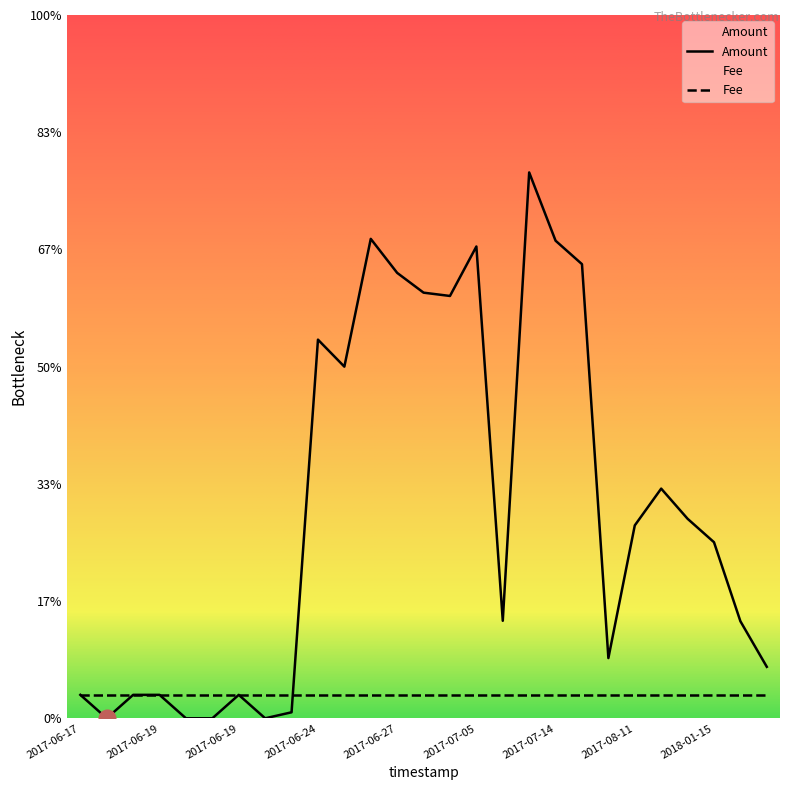

Between which two adjacent categories do Amount and Fee first intersect?

2017-06-24 and 2017-06-20